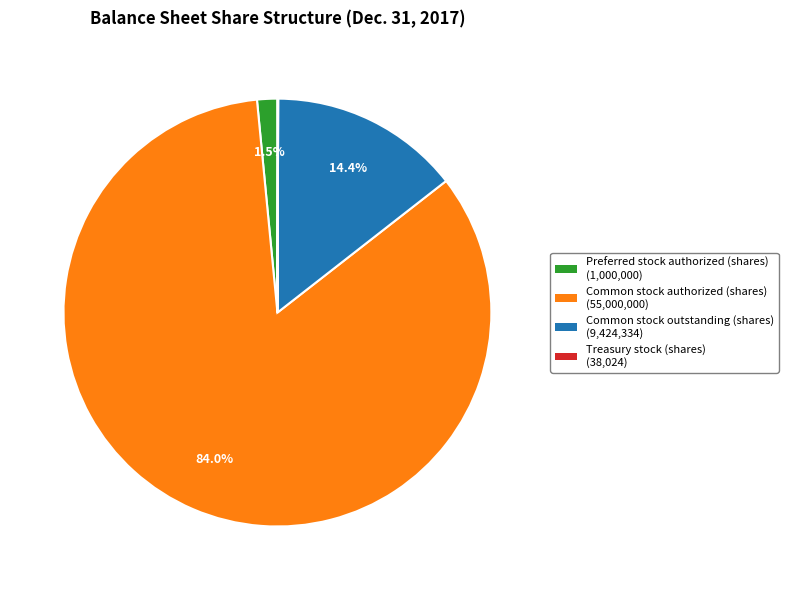

What is the total percentage of Preferred stock authorized (shares) and Common stock outstanding (shares)?

15.9%